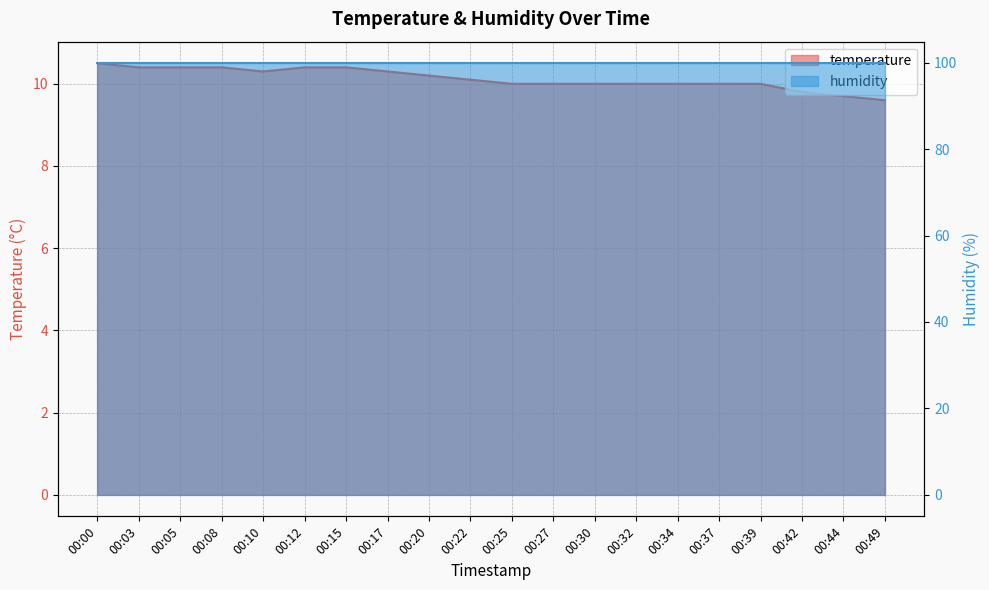

At which label does the data first exceed 10?

00:00